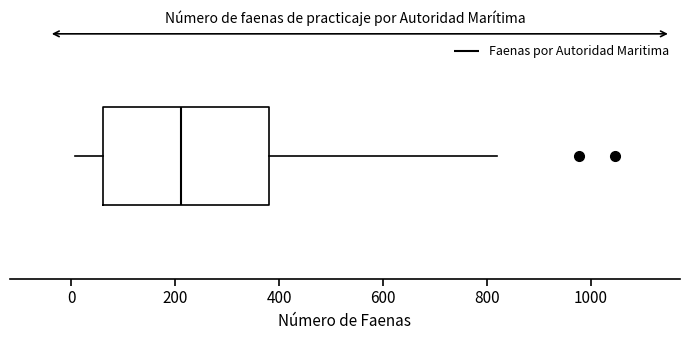

Where does the median line of the box sit on the x-axis? The values are not printed on the chart, so give them approximately, as read against the axis.

220